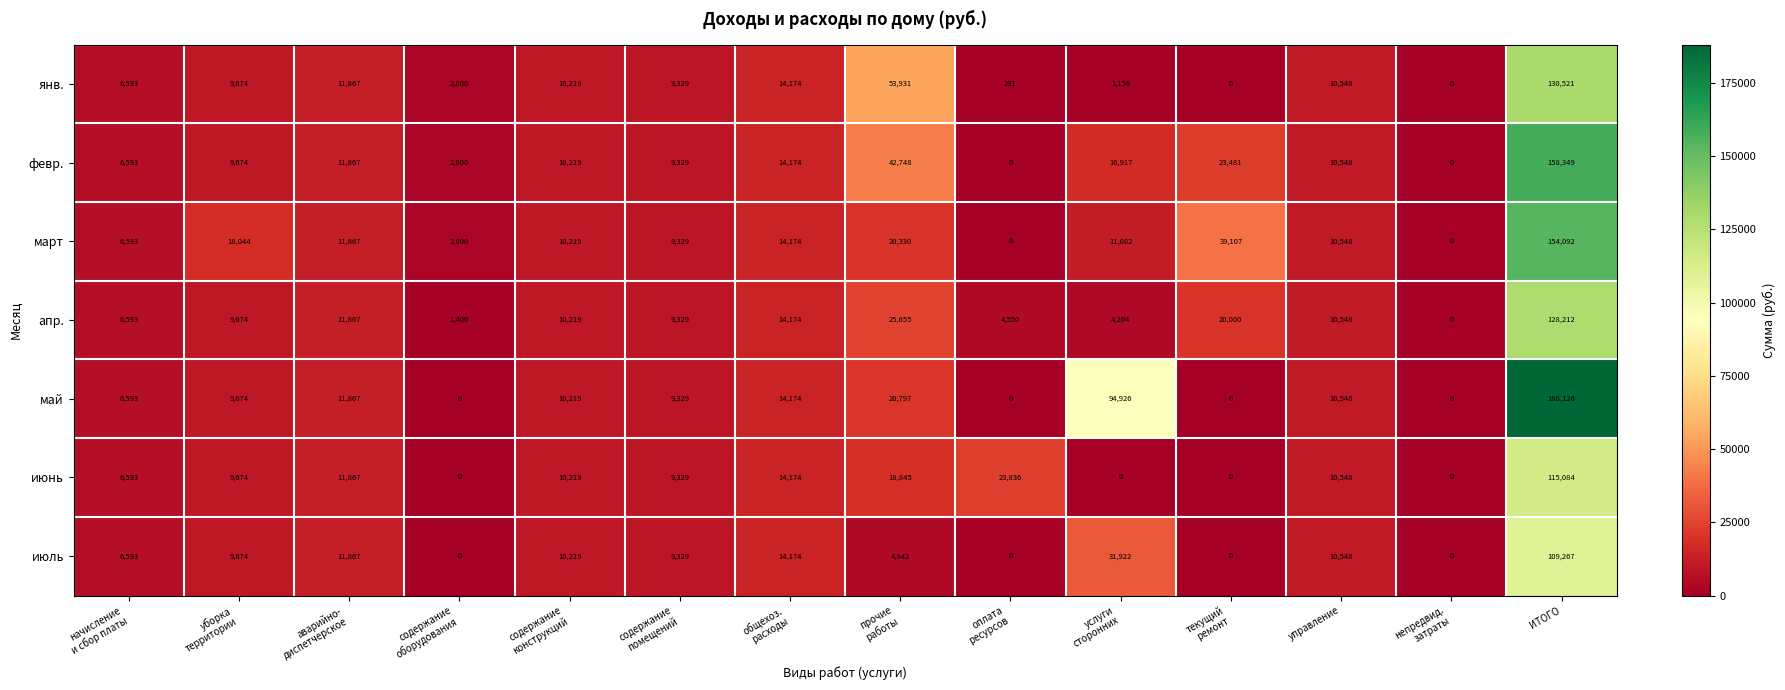

What is the greatest value displayed?

188126